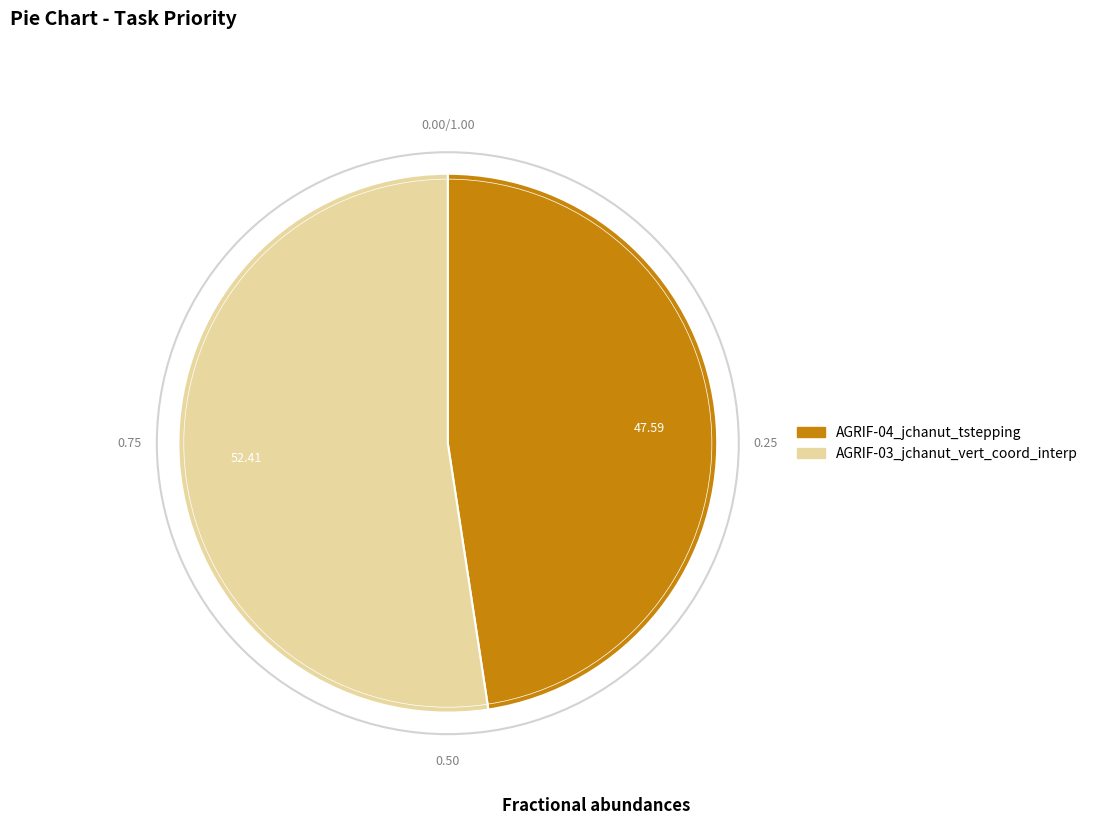

Rank the categories by value from lowest to highest.

AGRIF-04_jchanut_tstepping, AGRIF-03_jchanut_vert_coord_interp